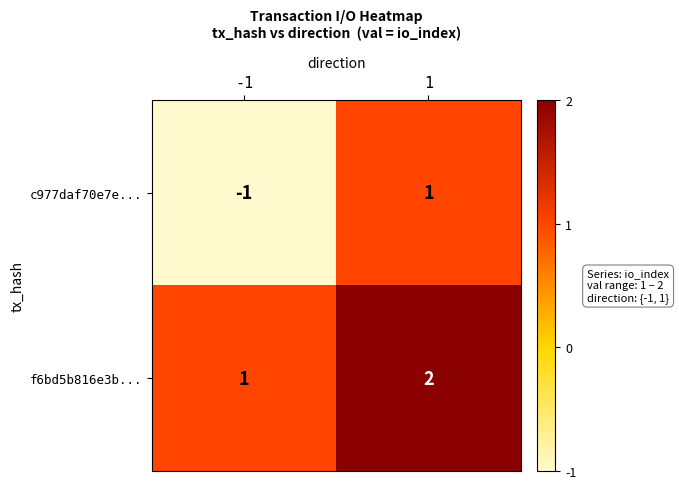

Rank the series by their maximum value, from highest to lowest.

f6bd5b816e3b..., c977daf70e7e...